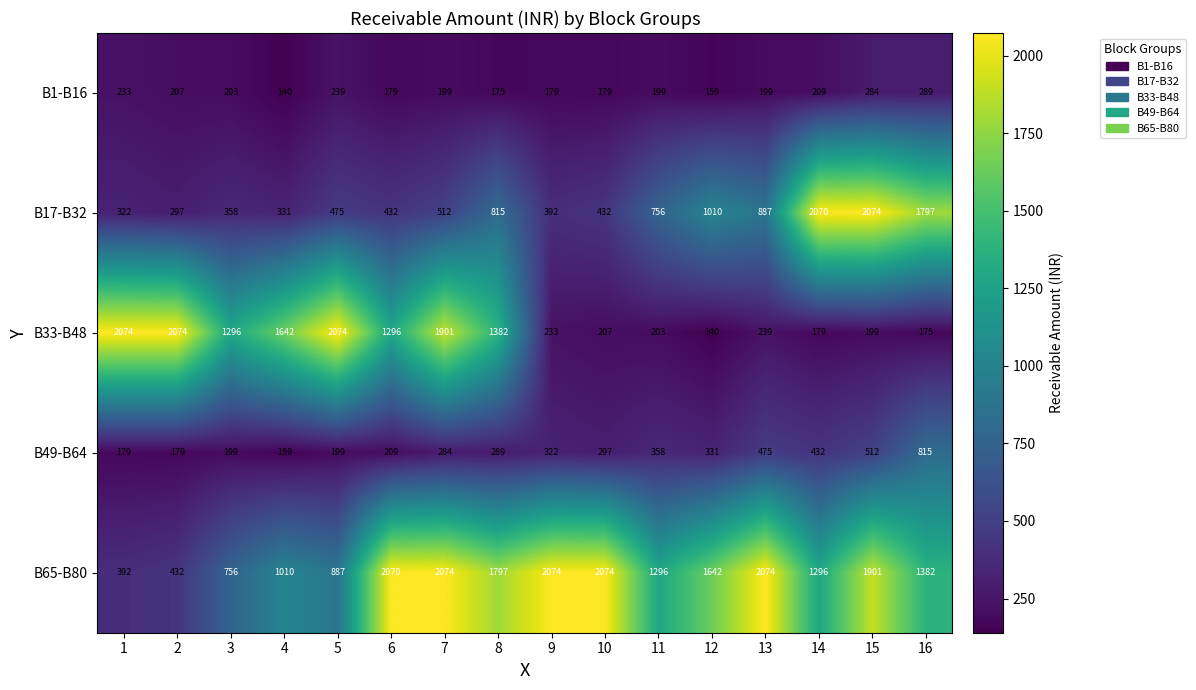

The value of B33-B48 at 13 is 239. True or false?

True